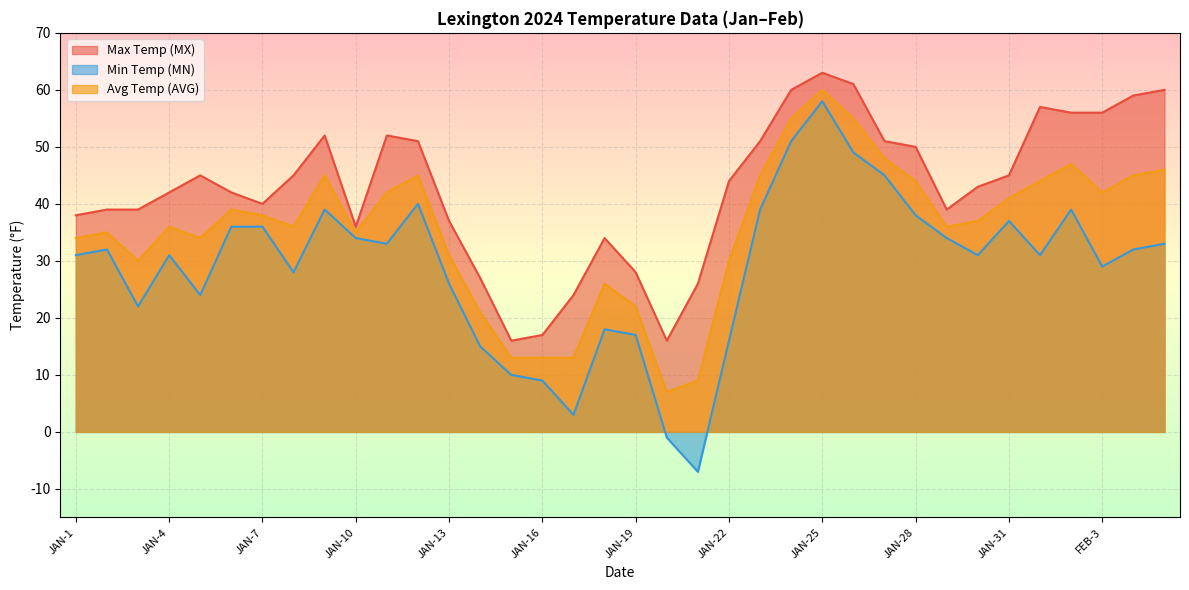

What is the total value across all series at JAN-2?

106